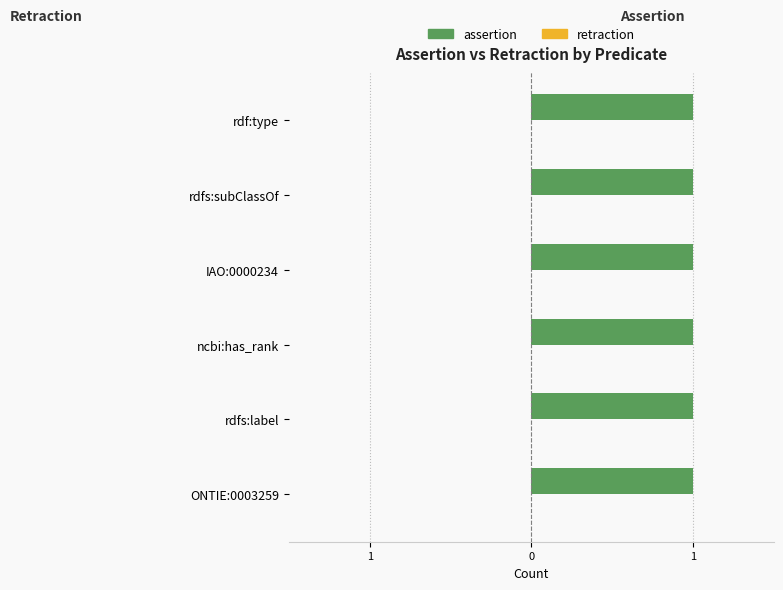

What position from the right is IAO:0000234?

3